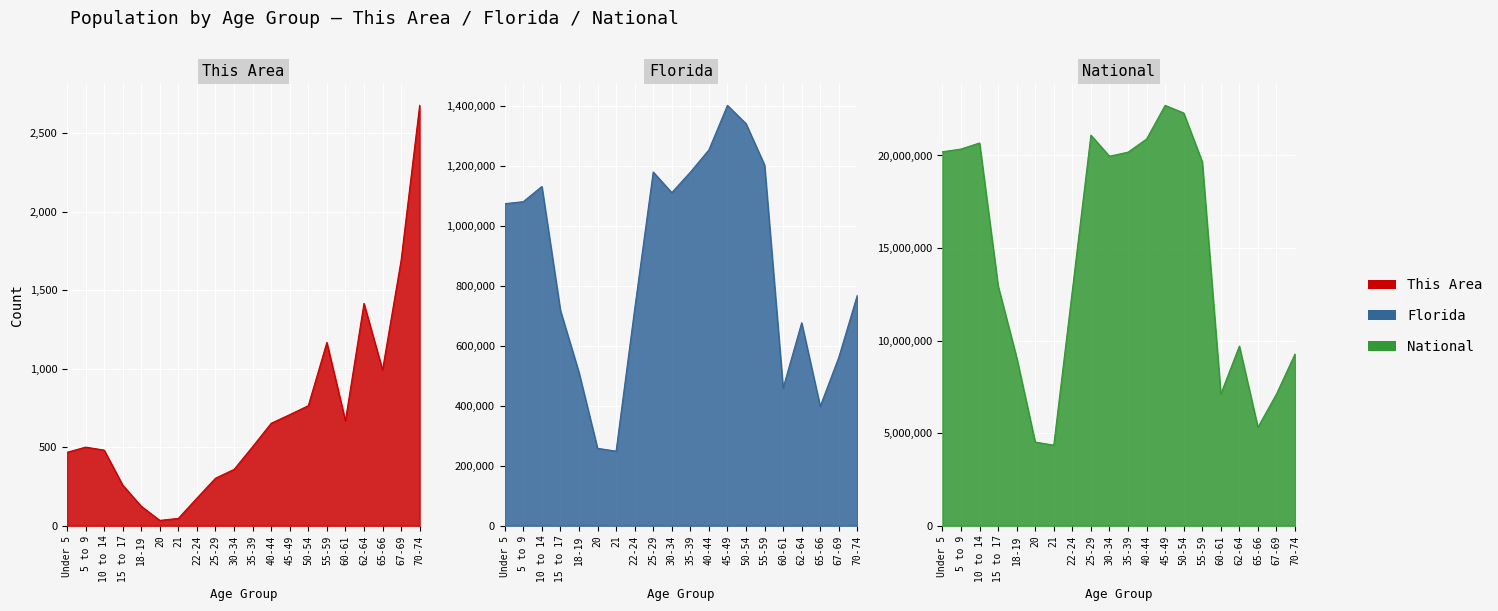

What is the difference between the second highest and minimum values in the Florida series?

1091689